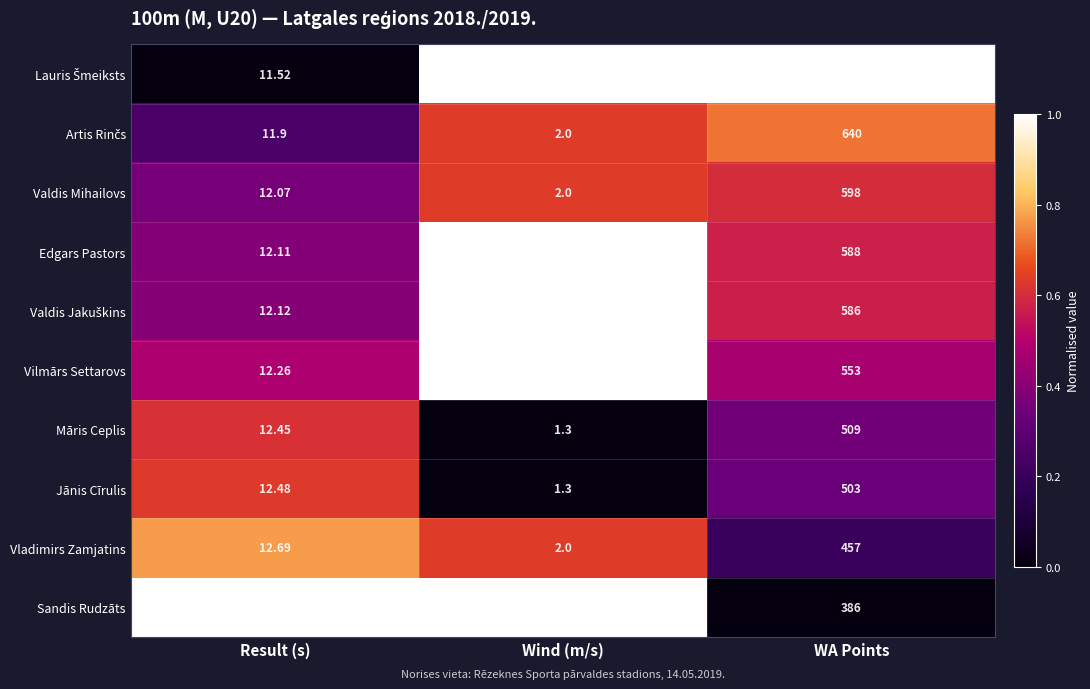

Is the value of Jānis Cīrulis at WA Points greater than the value of Vladimirs Zamjatins at Result (s)?

Yes